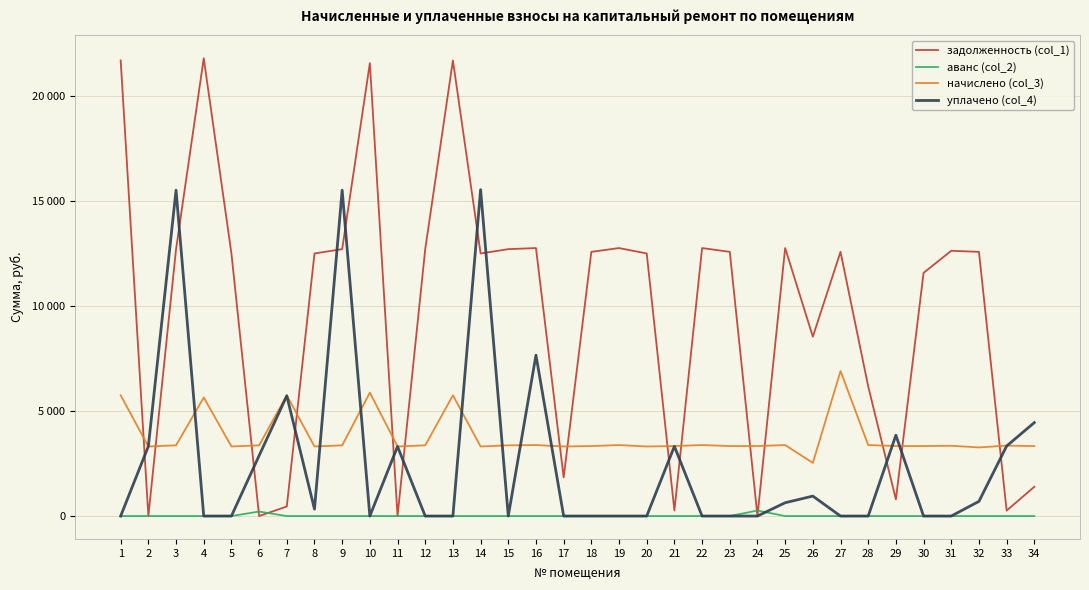

The value of аванс (col_2) at 17 is 0.0. True or false?

True